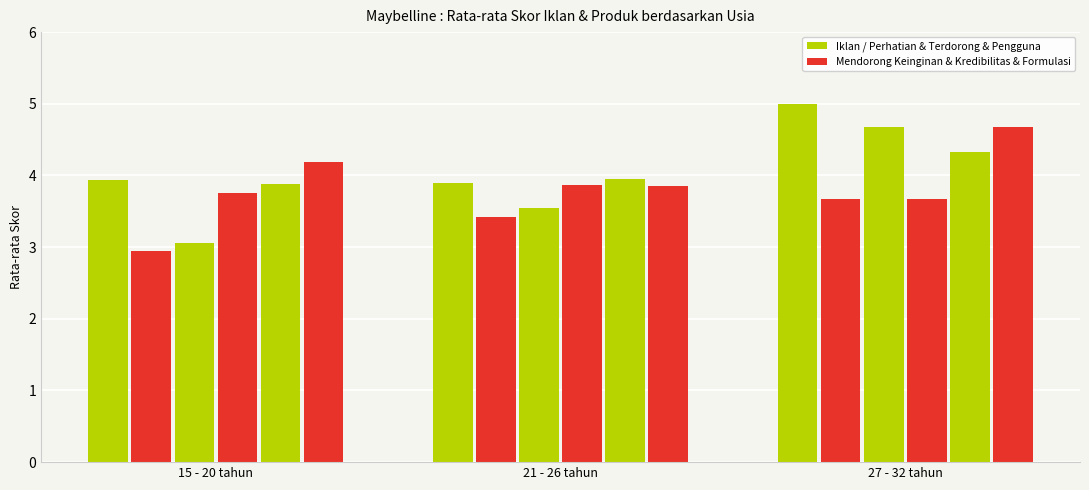

Reading right to left, extract all data points from this chart.

Iklan Maybelline (Perhatian): 27 - 32 tahun=5.0	21 - 26 tahun=3.9	15 - 20 tahun=3.9
Iklan Mendorong Keinginan: 27 - 32 tahun=3.7	21 - 26 tahun=3.4	15 - 20 tahun=2.9
Terdorong Membeli: 27 - 32 tahun=4.7	21 - 26 tahun=3.5	15 - 20 tahun=3.1
Popularitas & Kredibilitas: 27 - 32 tahun=3.7	21 - 26 tahun=3.9	15 - 20 tahun=3.8
Pengguna Tampil Percaya Diri: 27 - 32 tahun=4.3	21 - 26 tahun=4.0	15 - 20 tahun=3.9
Formulasi Tahan Lama: 27 - 32 tahun=4.7	21 - 26 tahun=3.9	15 - 20 tahun=4.2